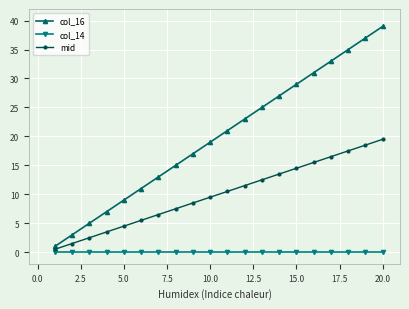

Which series has the largest range (max minus min)?

col_16